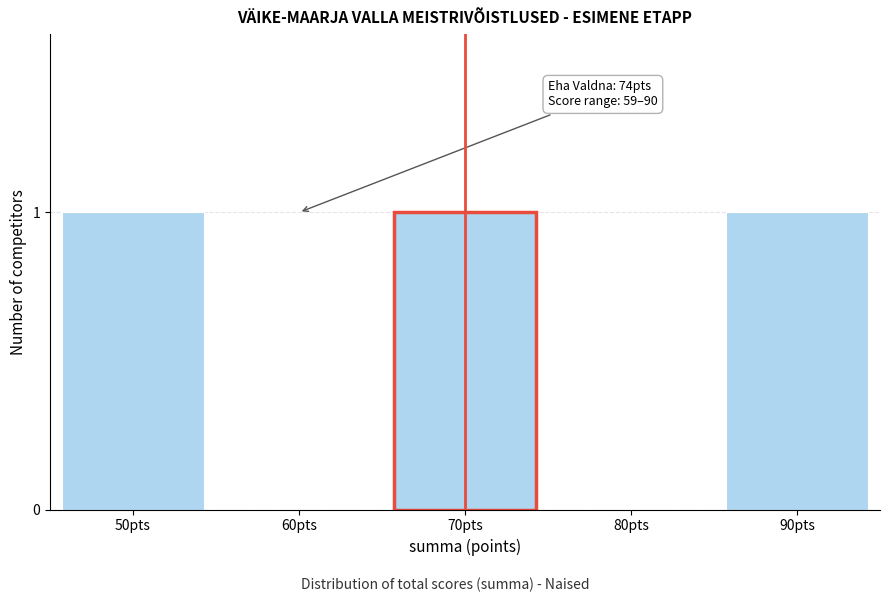

Reading left to right, what are all the values shown in this chart?

50pts=1	60pts=0	70pts=1	80pts=0	90pts=1